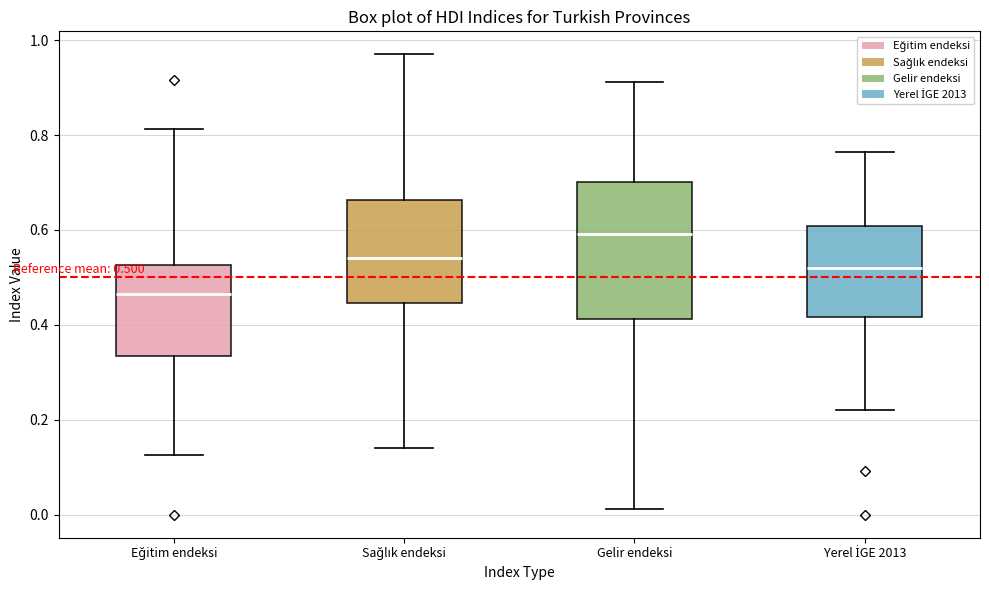

Comparing the boxes themselves (not the whiskers), which one is the tallest?

Gelir endeksi